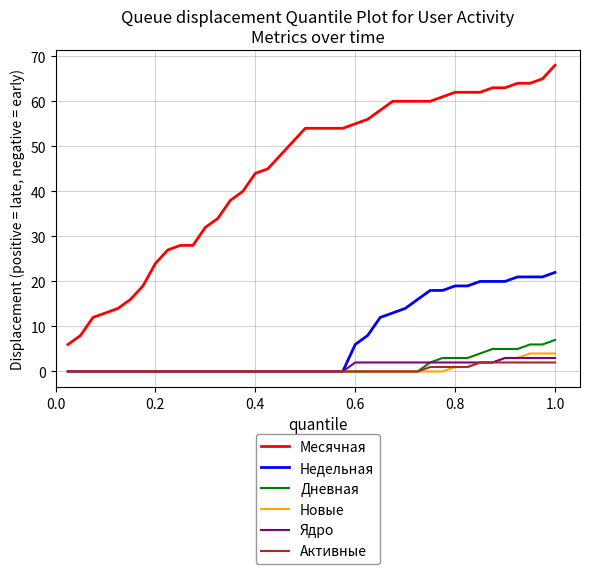

What is the greatest value displayed?

68